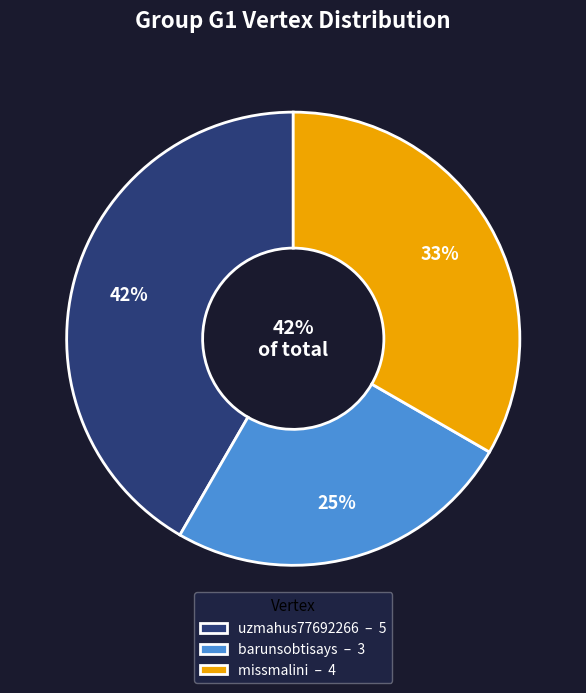

Rank the categories by value from highest to lowest.

uzmahus77692266, missmalini, barunsobtisays